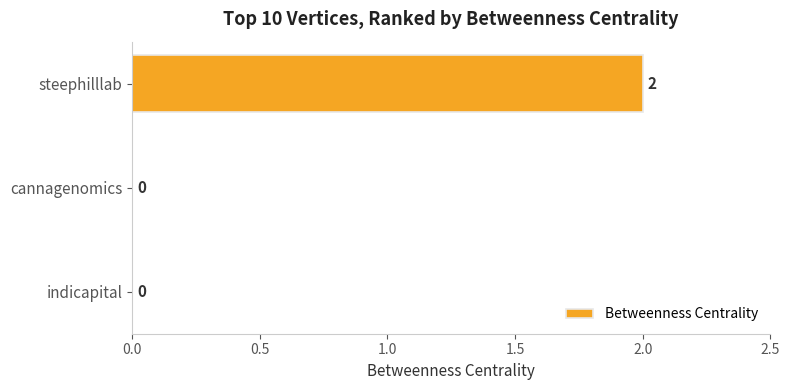

How many categories are shown in the chart?

3